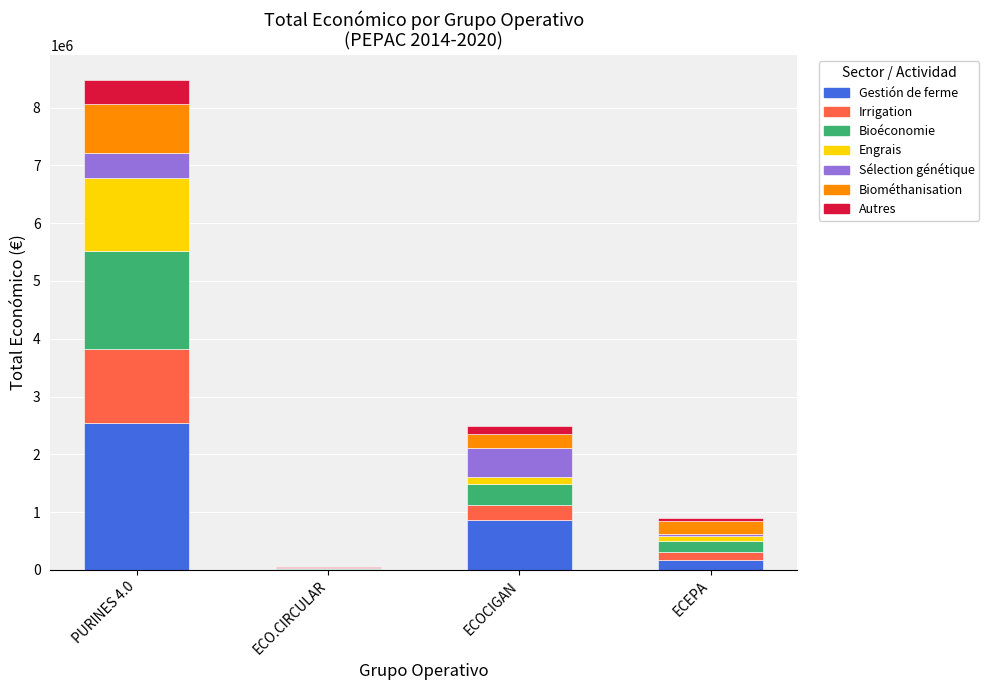

At which category is the sum across all series the highest?

PURINES 4.0